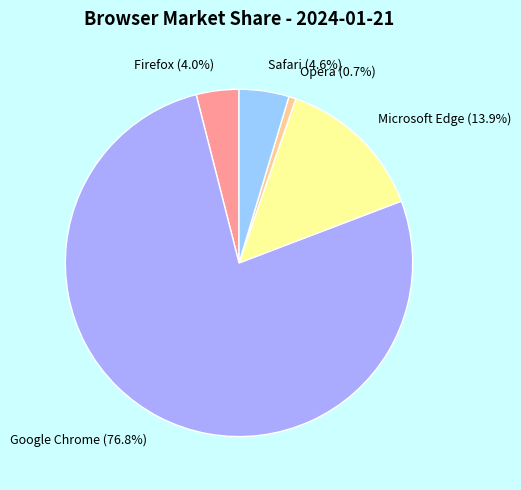

To the nearest percent, what is the difference between the Opera and Google Chrome slice percentages?

76%